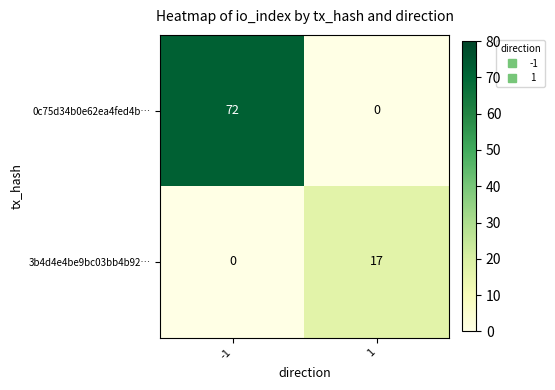

What is the spread (max minus min) of values at -1?

72